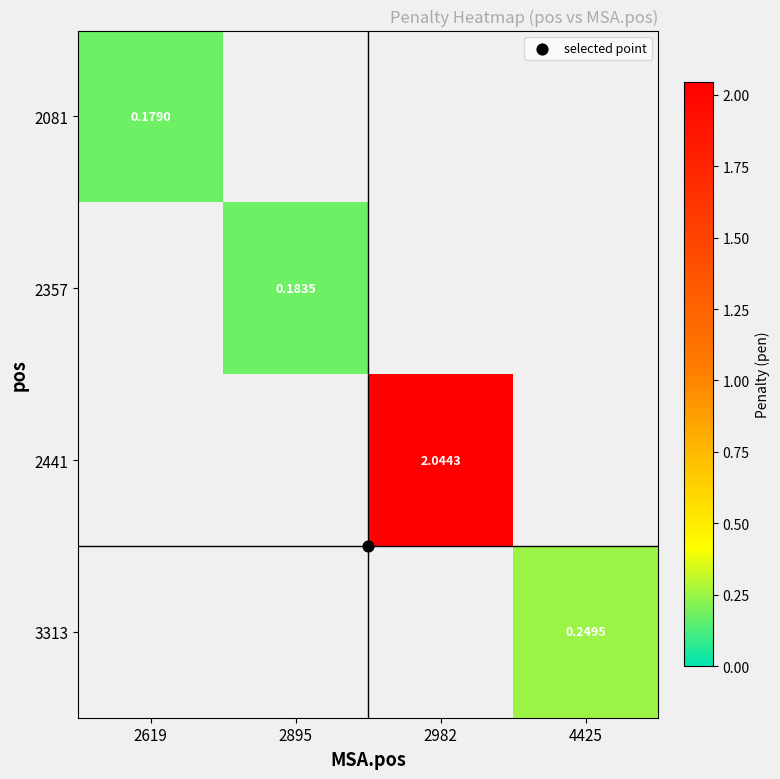

How many values in 2357 are above zero?

1